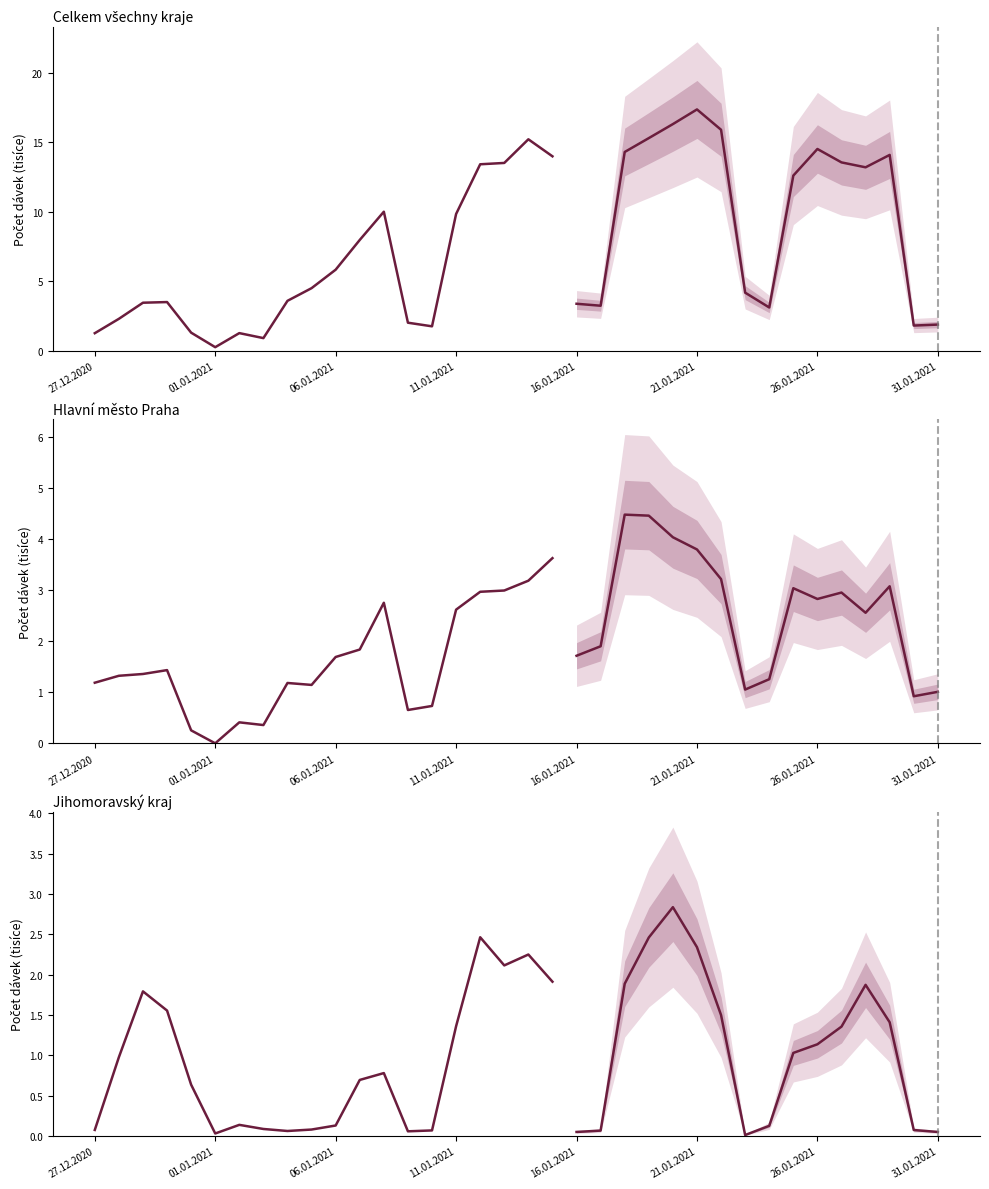

Which has a higher value, 01.01.2021 or 06.01.2021?

06.01.2021